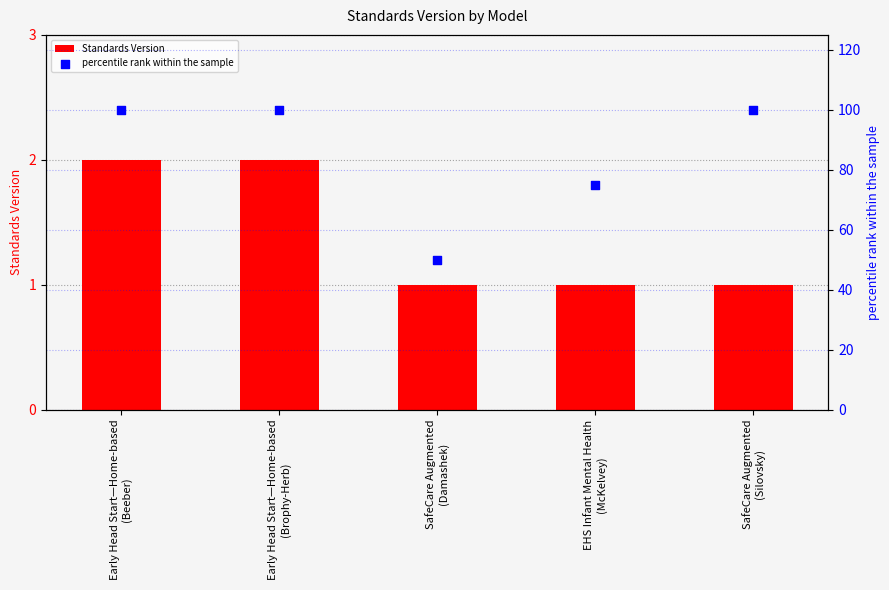

Which series reaches the minimum Y coordinate?

Standards Version